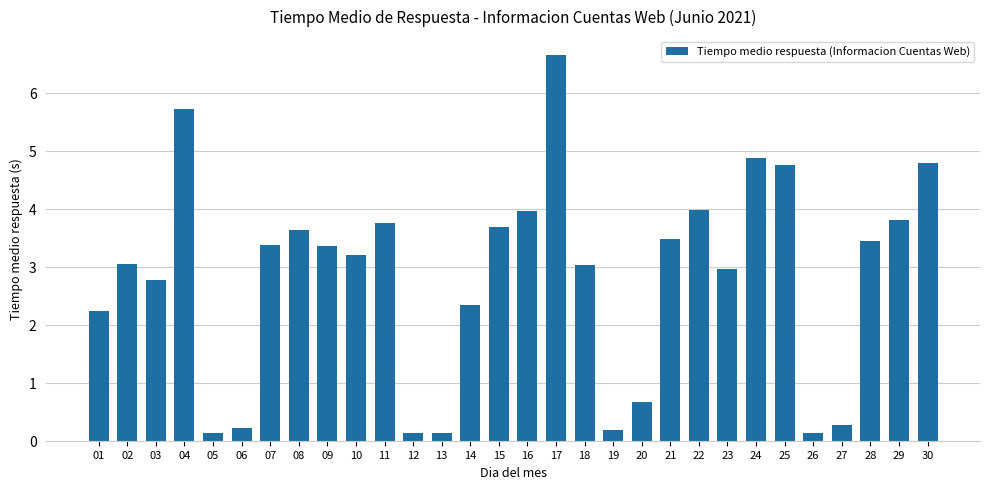

What is the value of the 19th bar from the left?

0.2